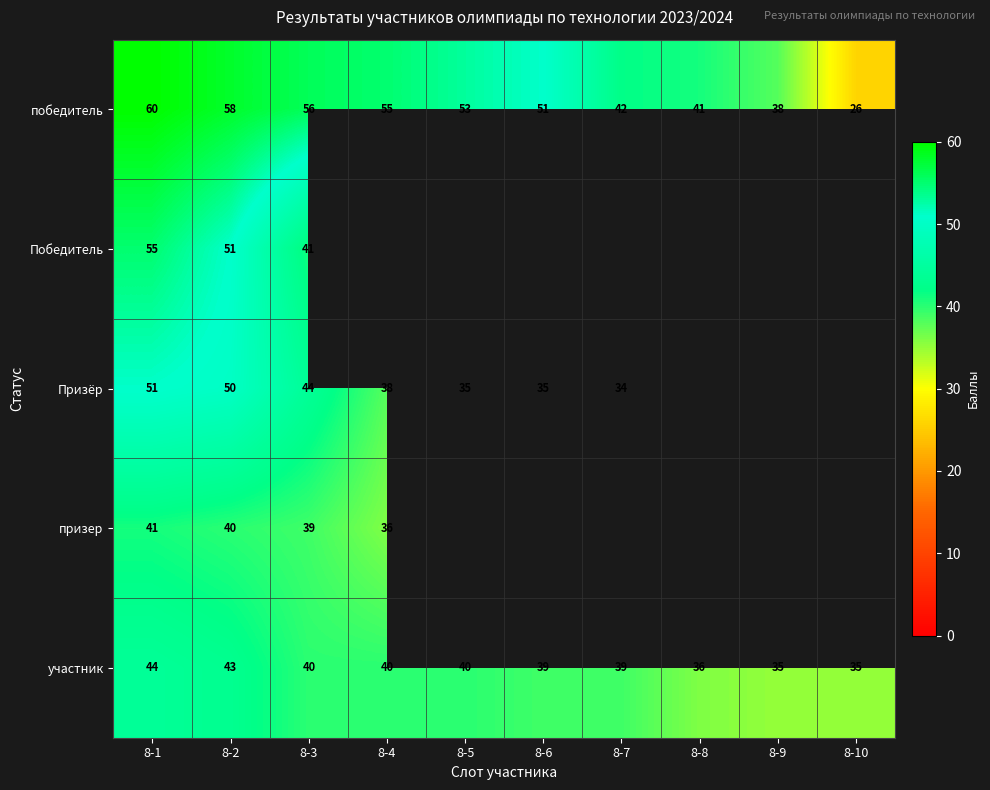

At 8-3, list the series in order from smallest to largest.

призер, участник, Победитель, Призёр, победитель